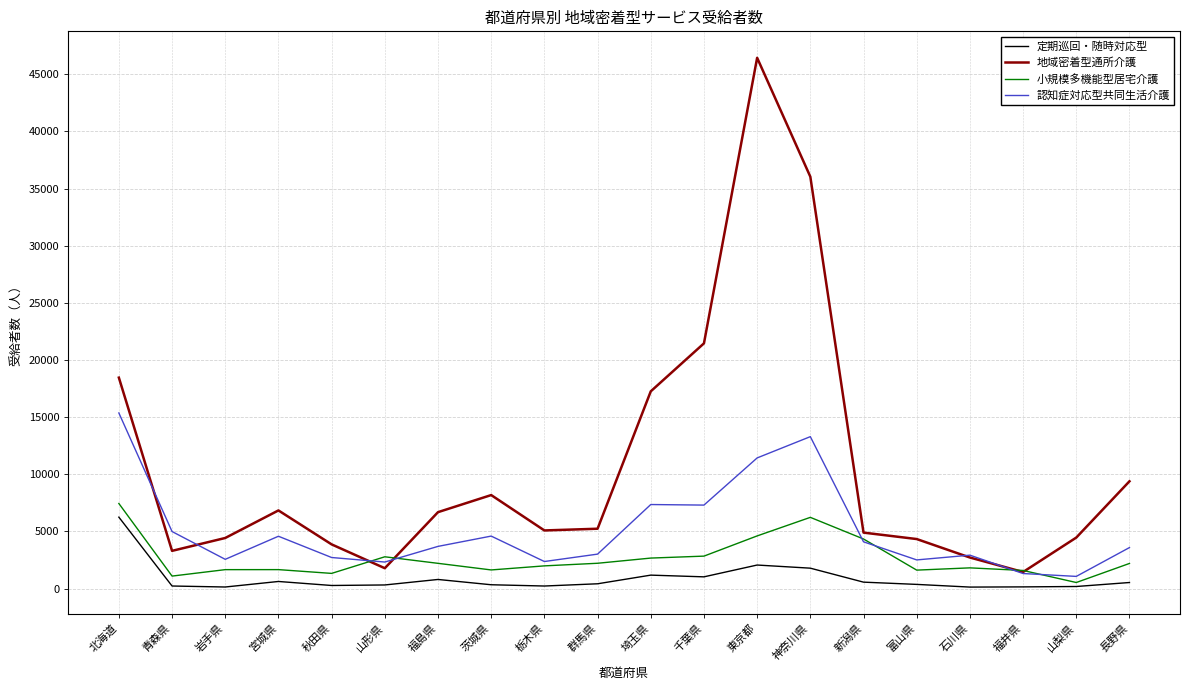

Is it true that 地域密着型通所介護 equals 1777 at 山形県?

True